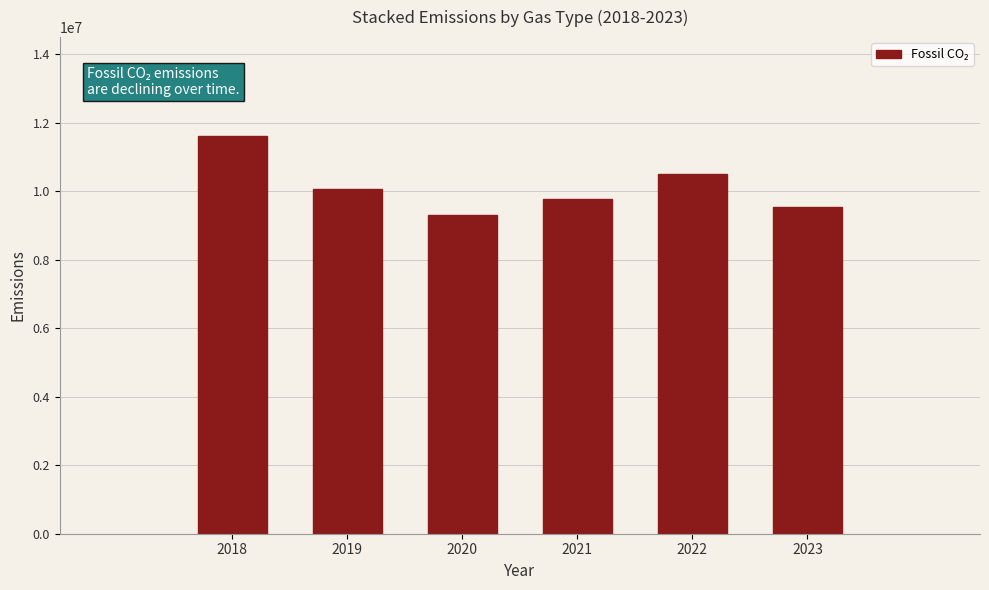

Reading left to right, transcribe all the data shown in this chart.

2018=11595941.5	2019=10064100.1	2020=9305247.0	2021=9763667.0	2022=10500546.5	2023=9530095.2